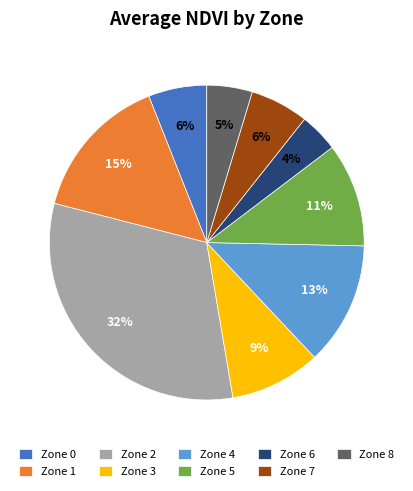

Do Zone 3 and Zone 2 together represent more than half of the pie?

No